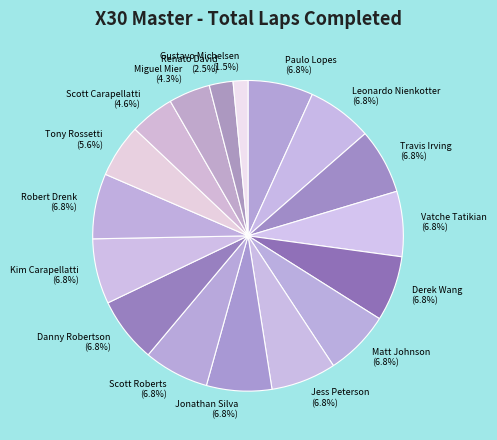

Which category has the smallest portion of the pie?

Gustavo Michelsen